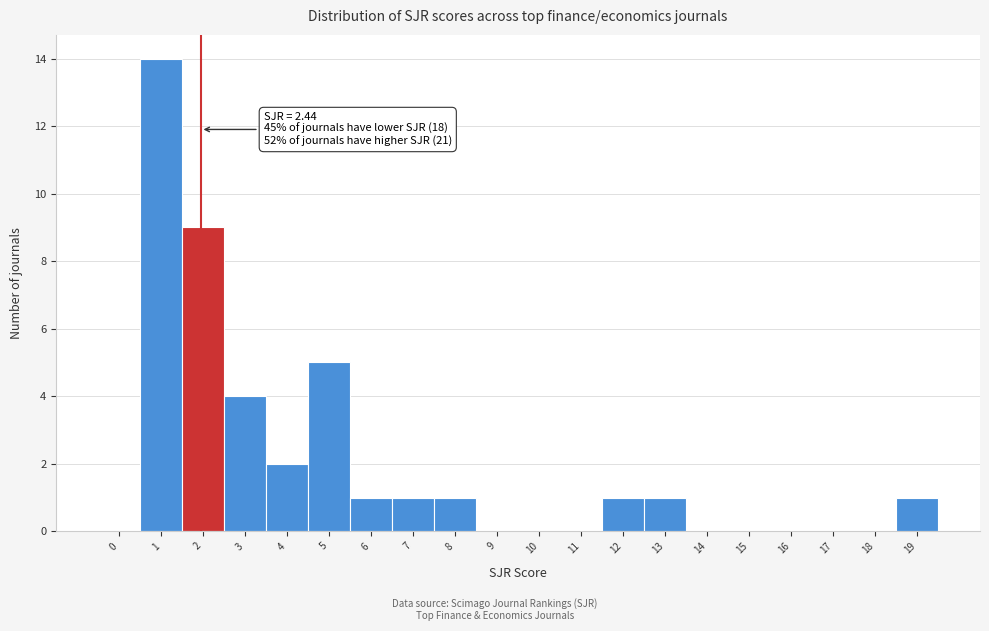

What is the sum of all values?

40